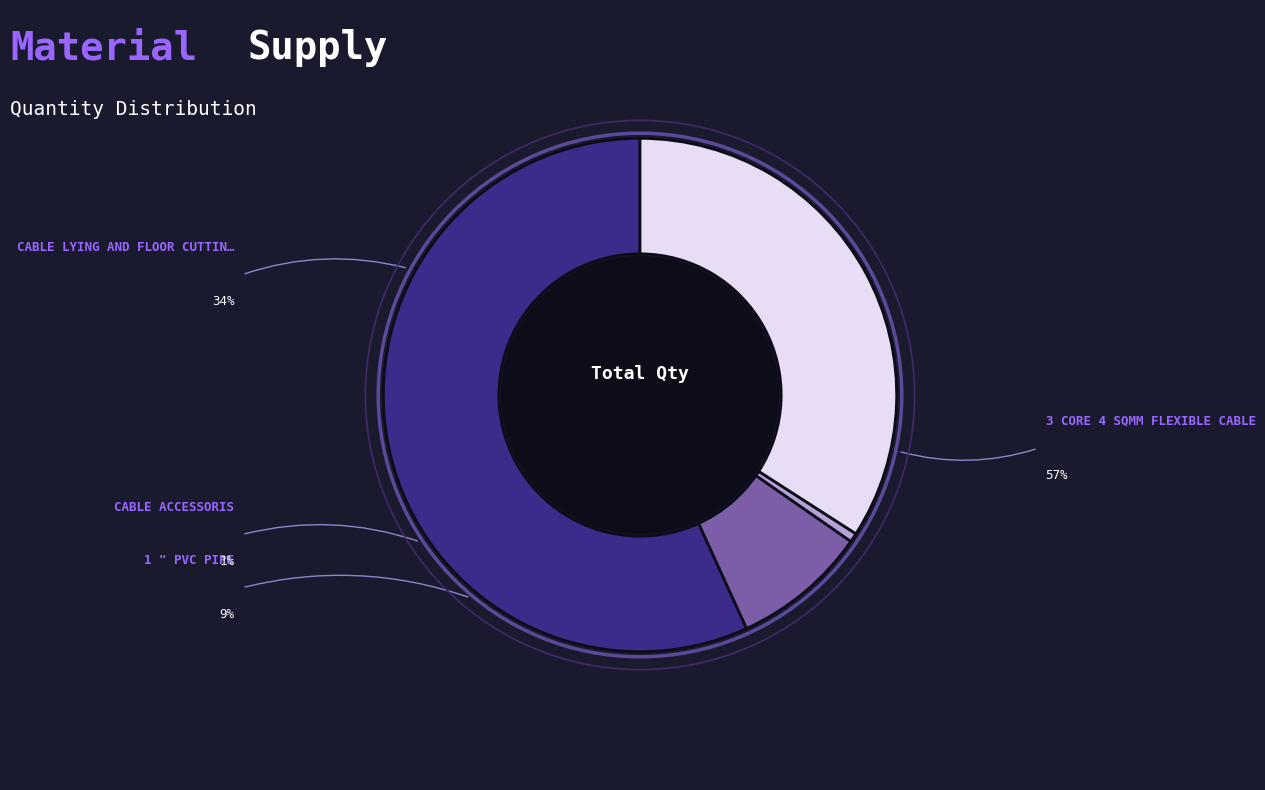

How many segments does this pie chart have?

4